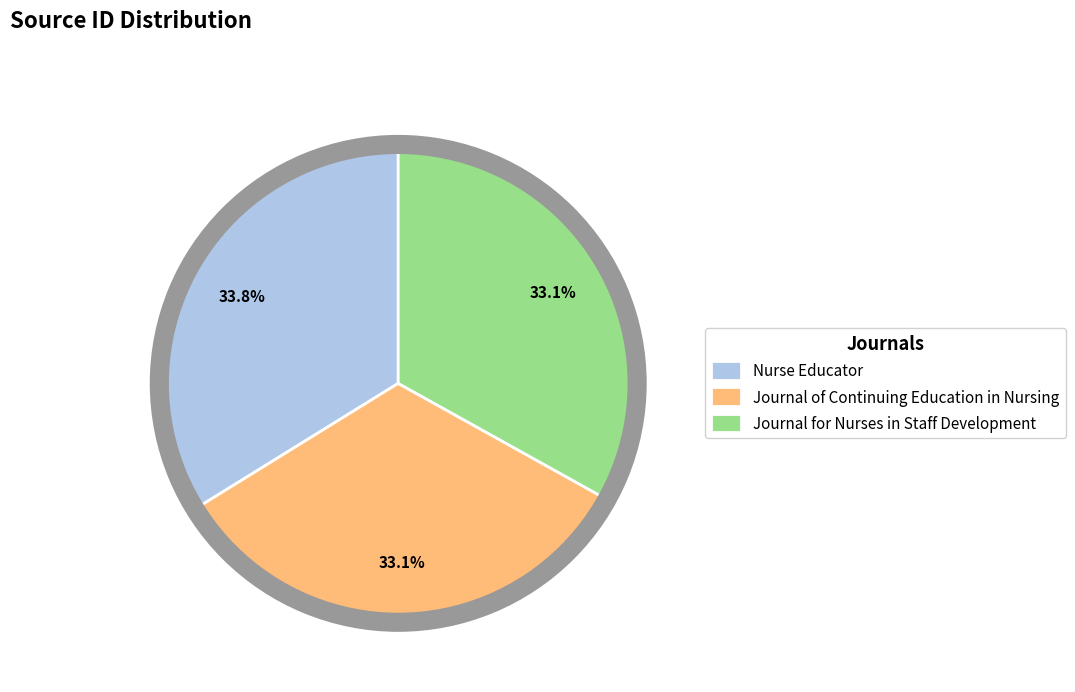

What portion of the pie excludes Nurse Educator?

66.2%